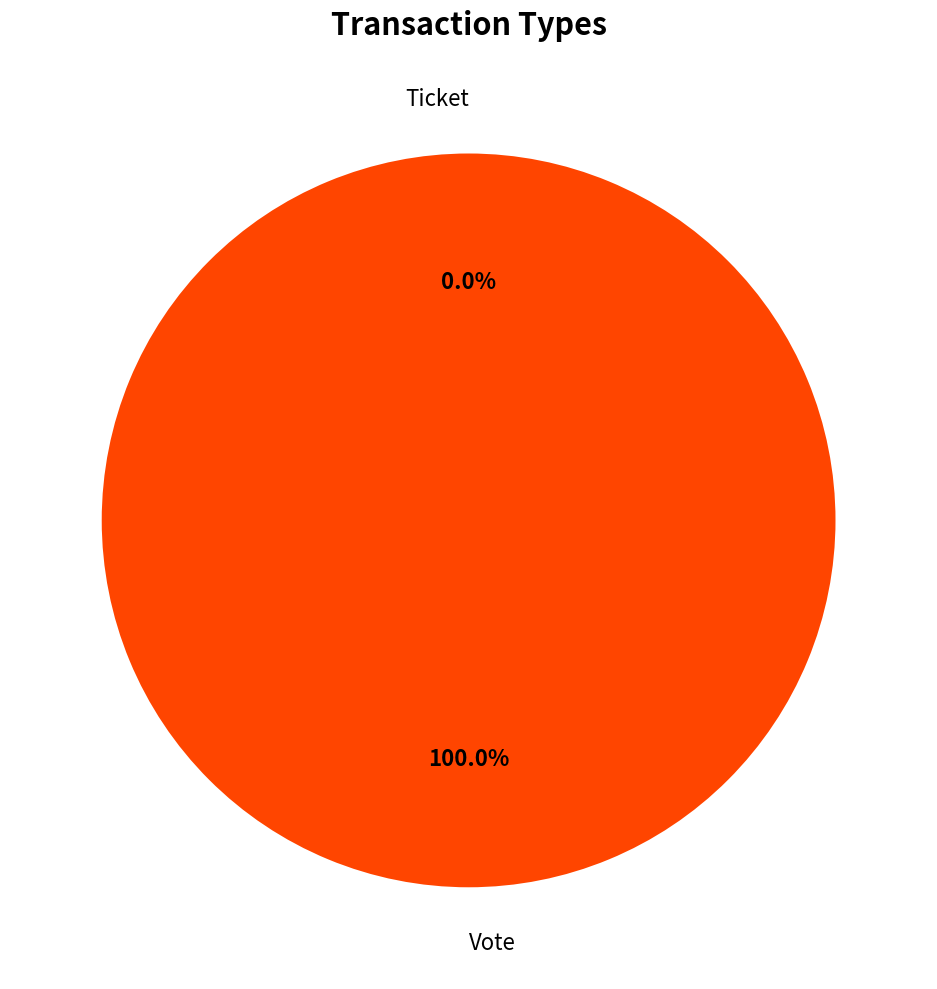

Which slice is the smallest?

Ticket